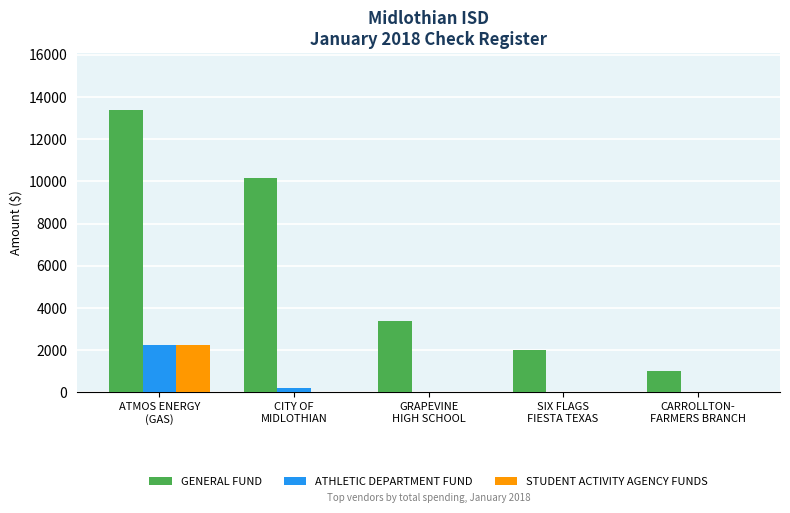

Between CITY OF
MIDLOTHIAN and GRAPEVINE
HIGH SCHOOL, which series saw the biggest shift?

GENERAL FUND